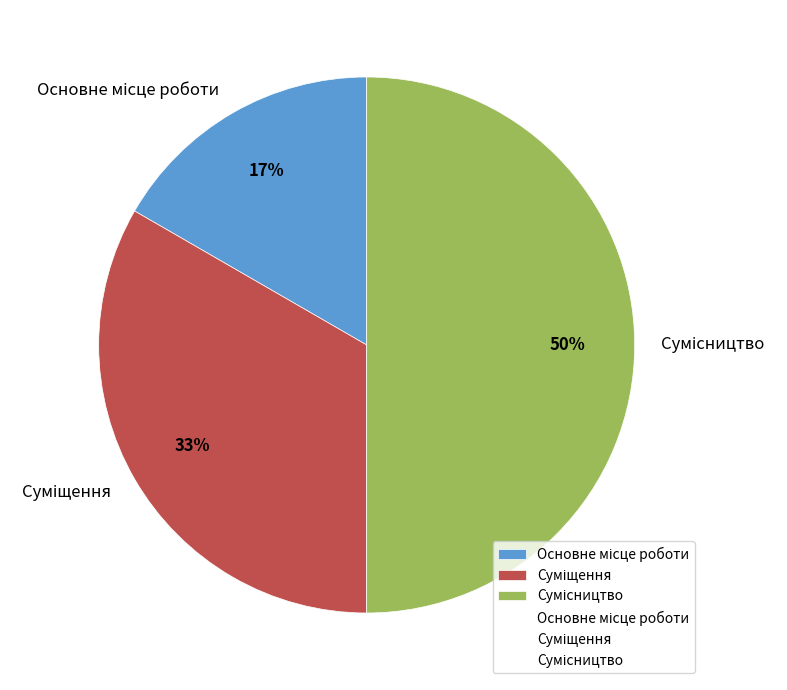

To the nearest percent, what is the difference between the largest and smallest slice percentages?

33%